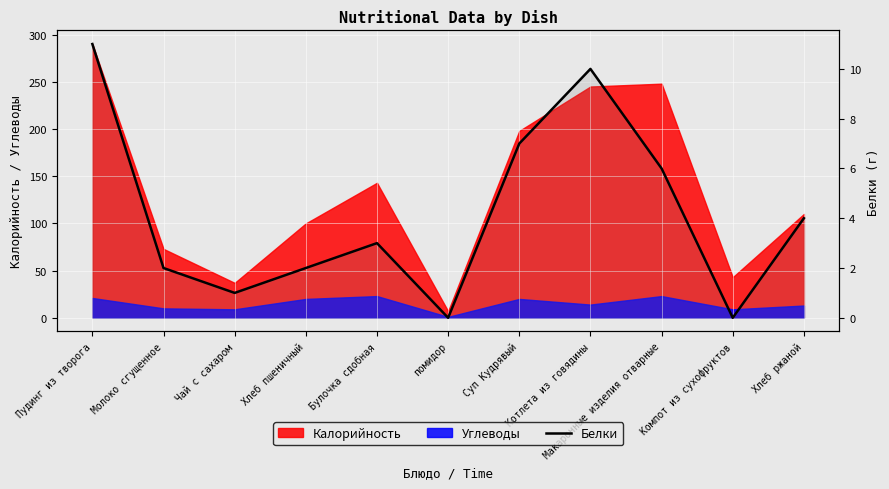

True or false: the data shows 2 at Молоко сгущенное.

True